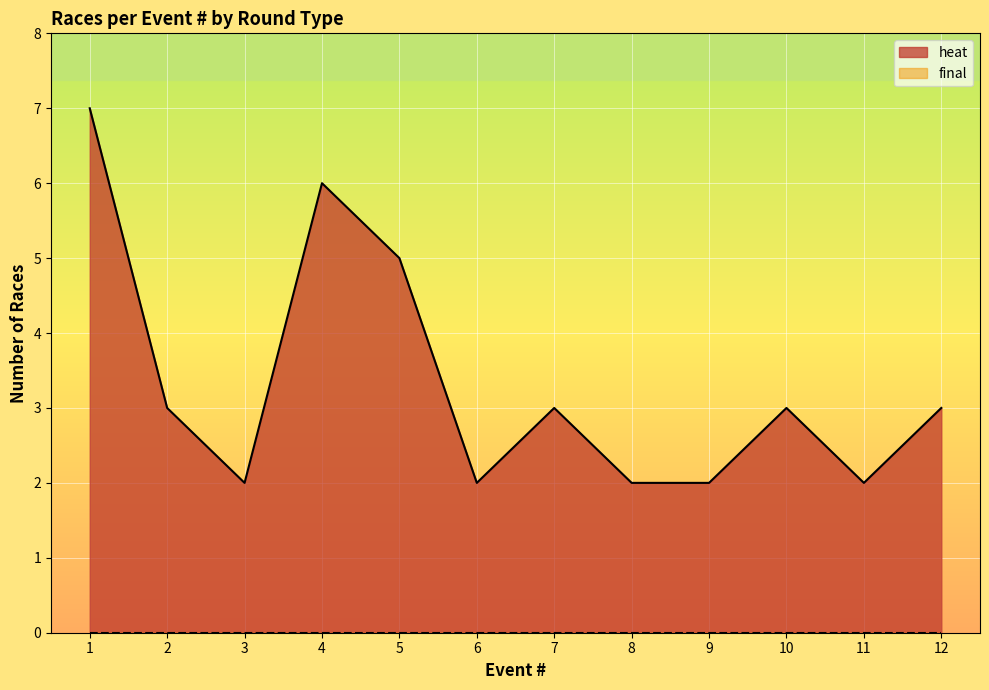

What is the difference between the maximum and minimum values in the heat series?

5